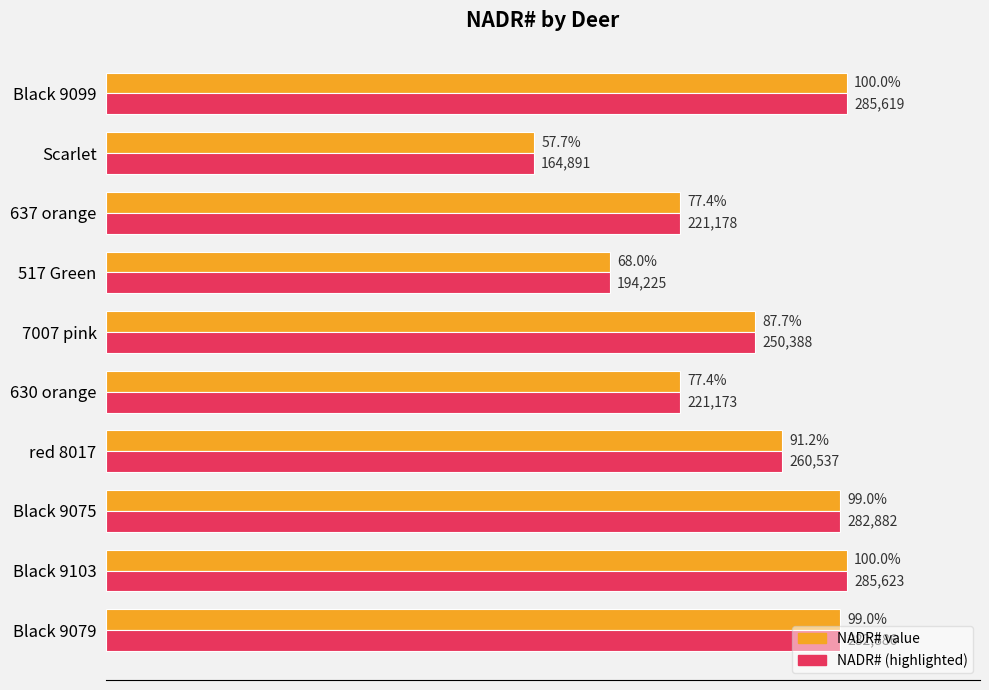

At which category is the sum across all series the highest?

Black 9103